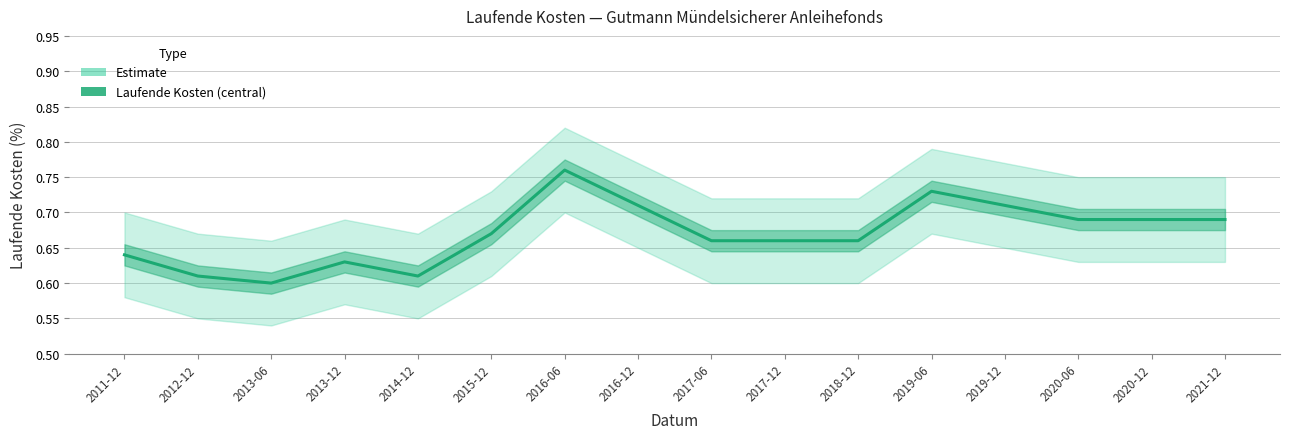

Reading right to left, list all the values displayed in this chart.

0.7	0.7	0.7	0.7	0.7	0.7	0.7	0.7	0.7	0.8	0.7	0.6	0.6	0.6	0.6	0.6